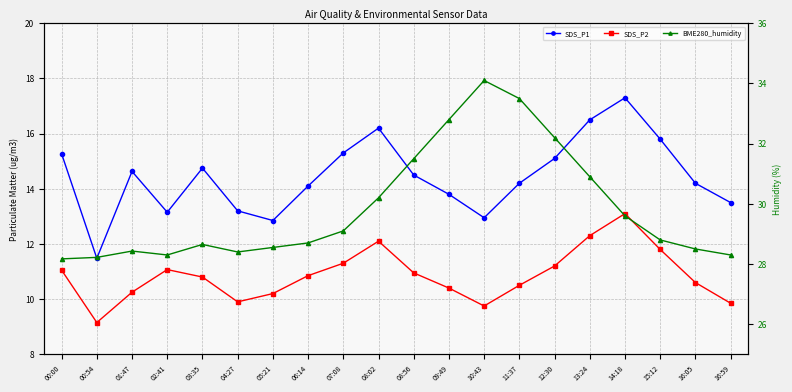

What position from the right is 10:43?

8